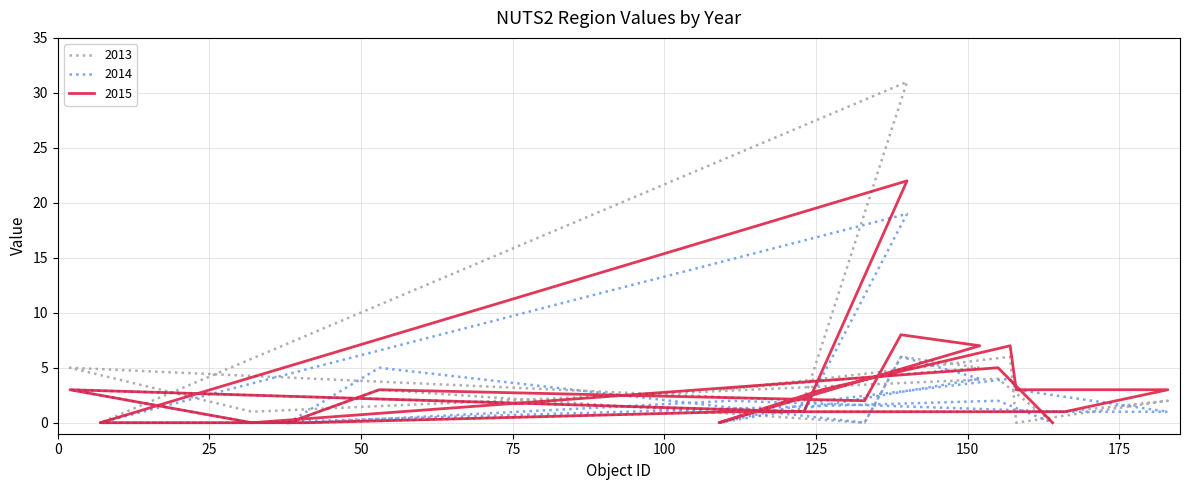

The value of 2014 at 32 is -7. True or false?

False